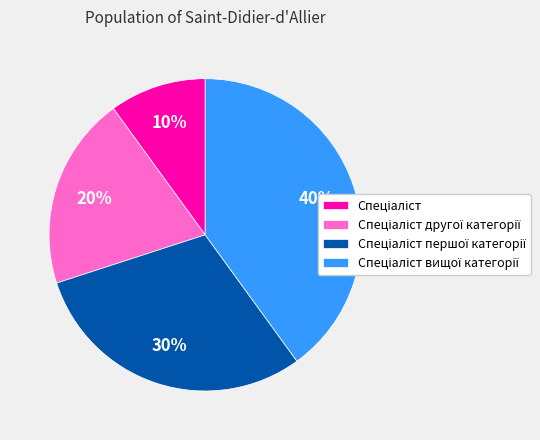

To the nearest percent, what is the difference between the largest and smallest slice percentages?

30%